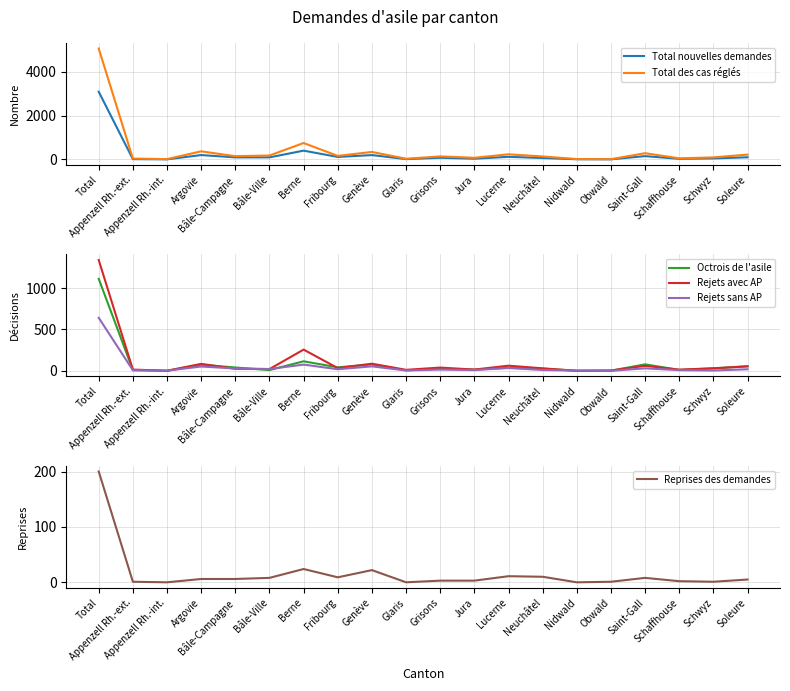

True or false: Reprises des demandes has a value of 32 at Genève.

False